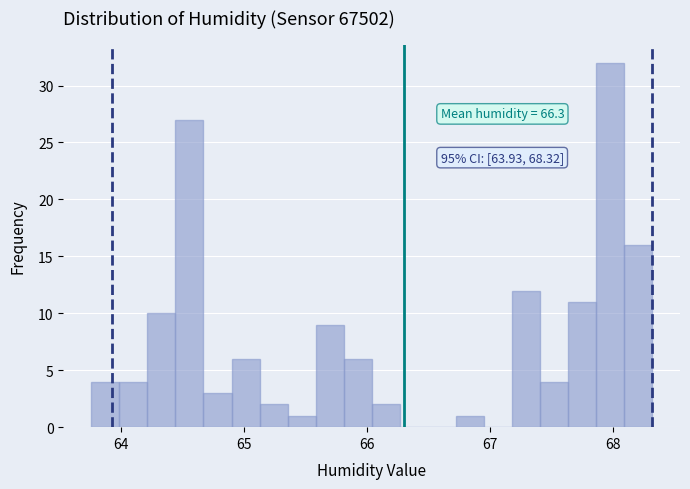

Read against the x-axis, roughly where is the centre of the tallest bar?

68.0